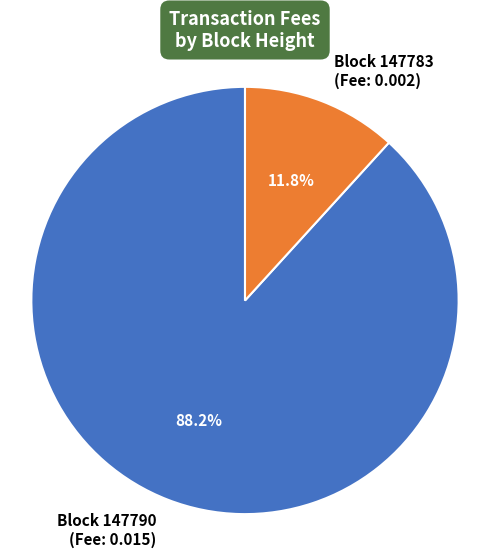

Which category has the smallest portion of the pie?

Block 147783 (Fee: 0.002)